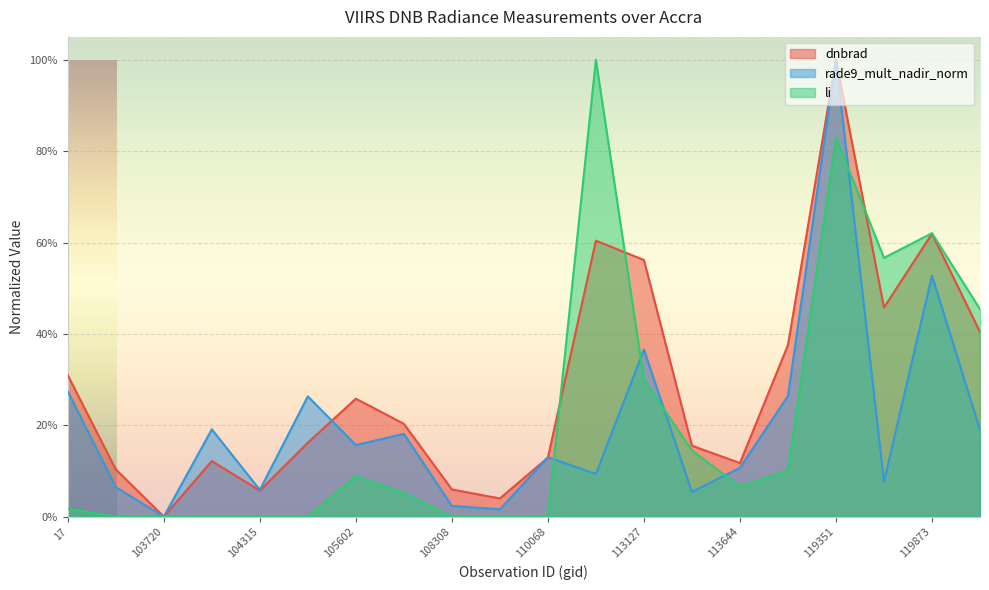

What is the spread (max minus min) of values at 104315?

0.1